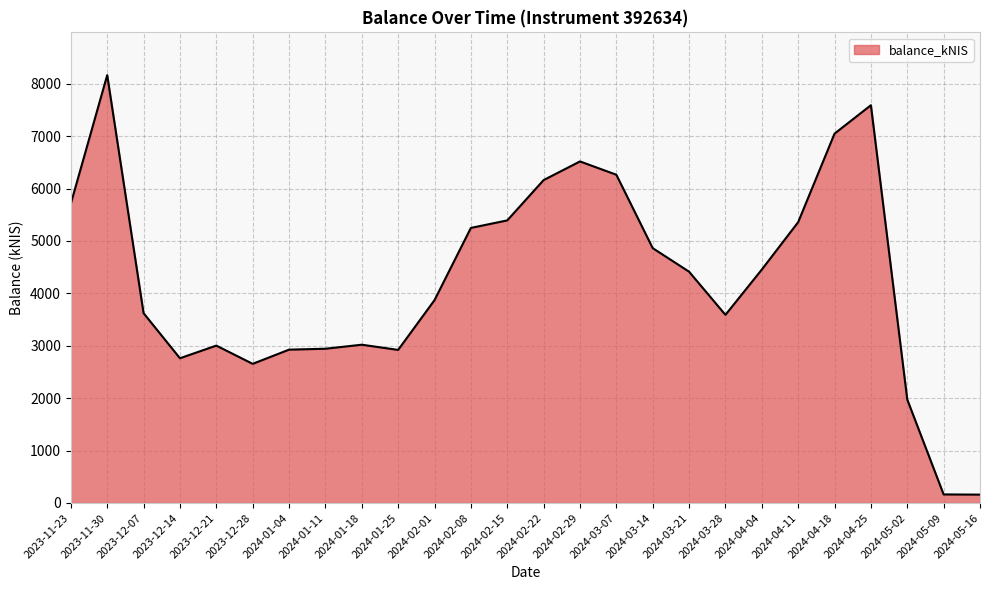

True or false: there are more than 2 points higher than both neighbors.

True